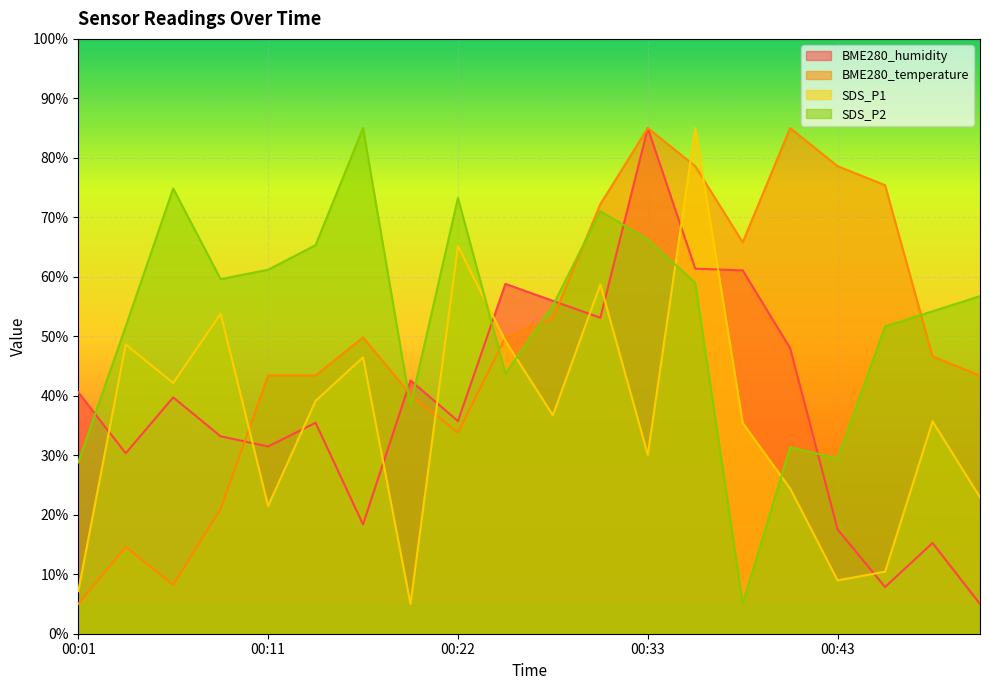

At which category does BME280_temperature reach its first local peak?

00:03